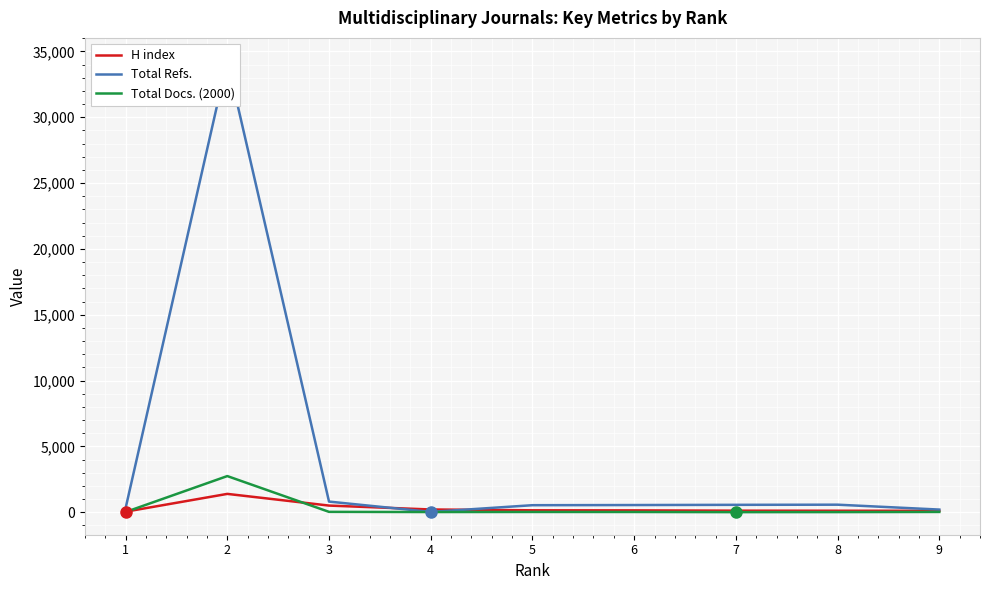

What is the greatest value displayed?

34311